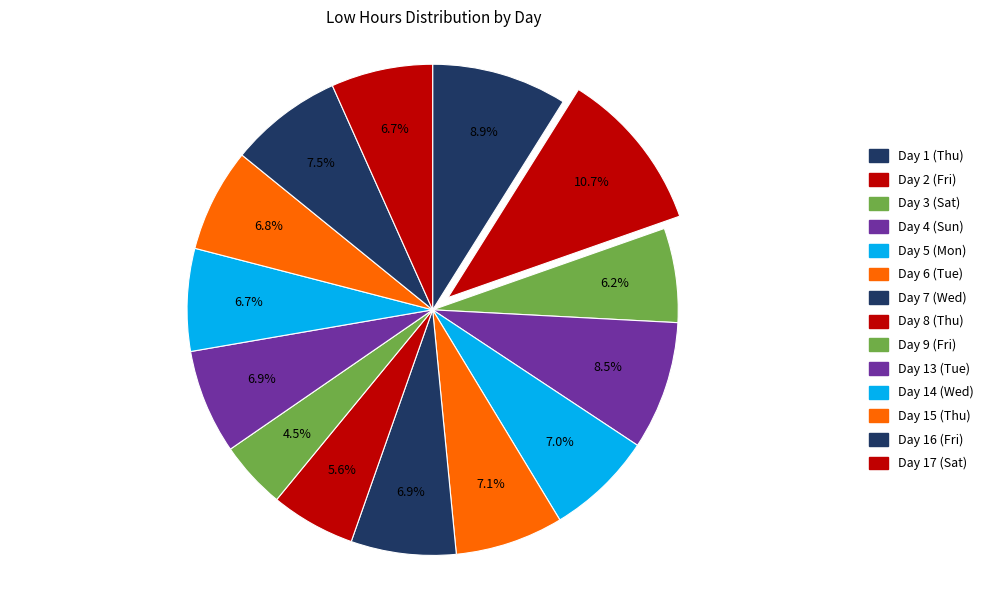

The Day 13 (Tue) slice represents 7% of the pie. True or false?

True